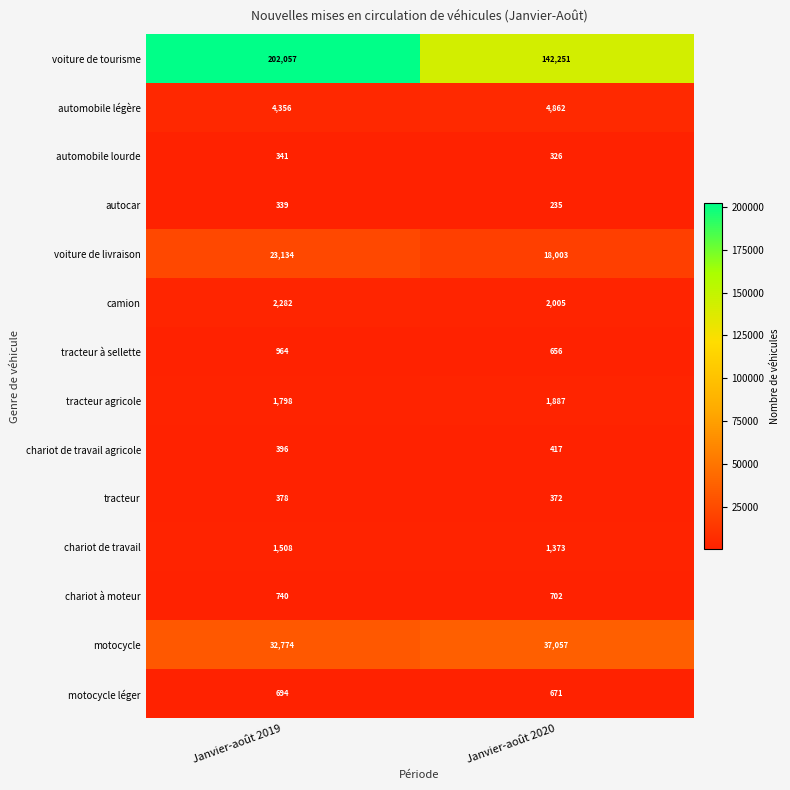

What is the difference between the highest and lowest values at Janvier-août 2020?

142016